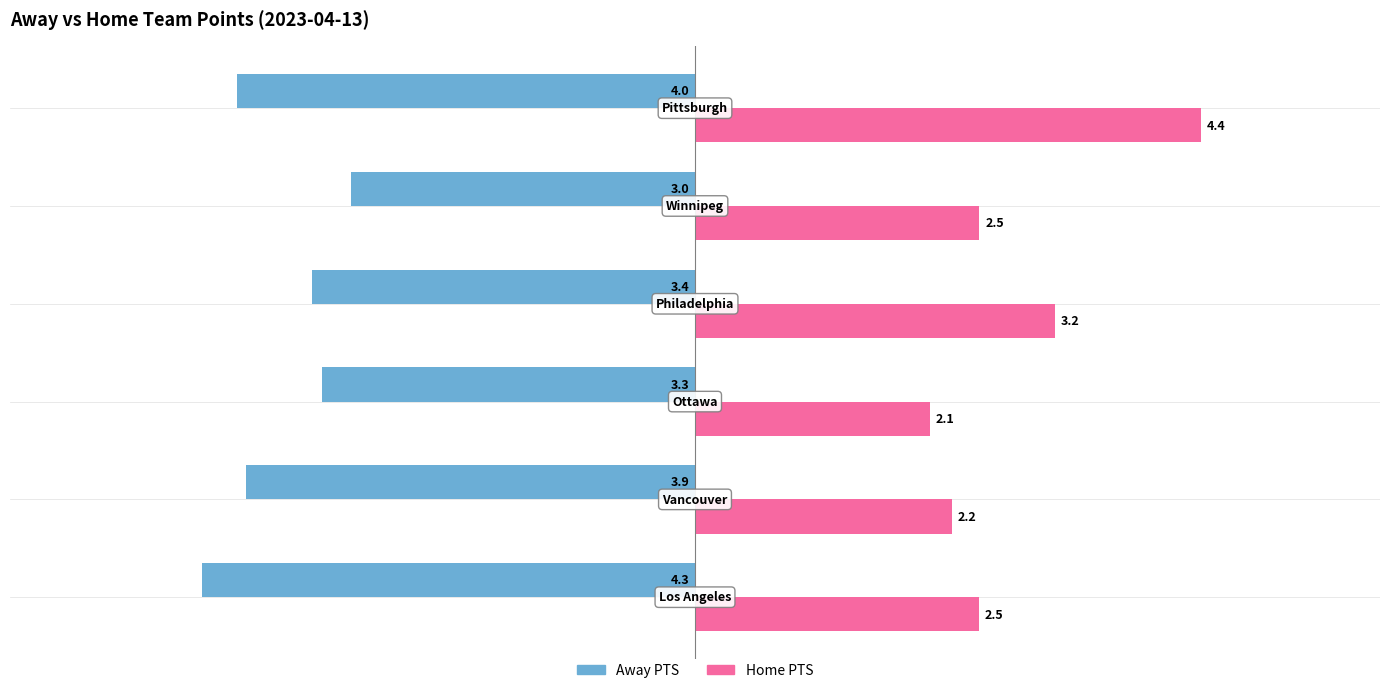

What is the sum of all Away PTS values?

-21.9